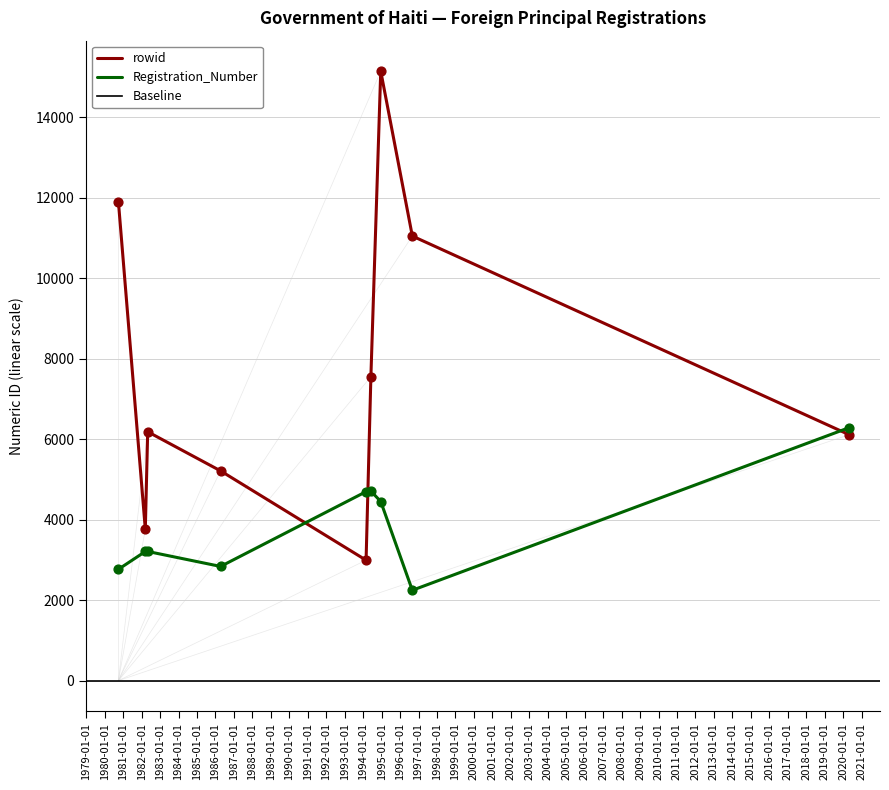

Which series reaches the minimum Y coordinate?

Registration_Number